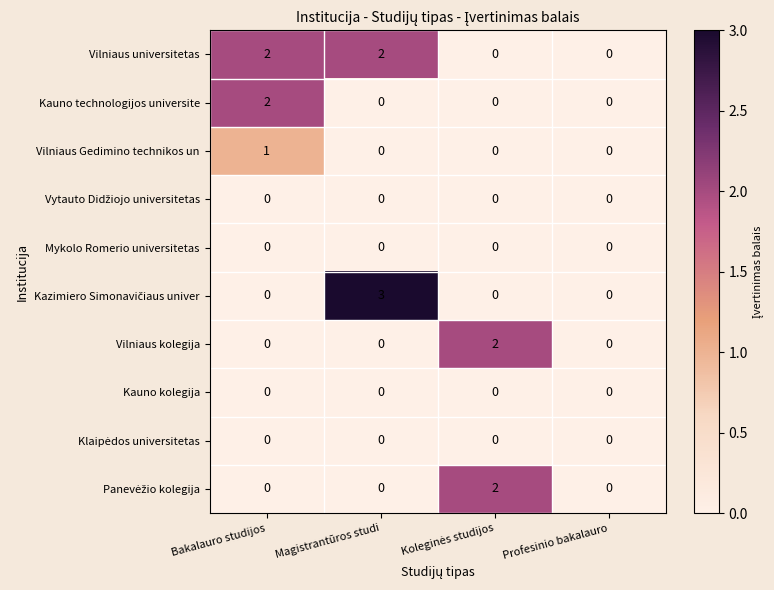

Count the number of data series in this chart.

10